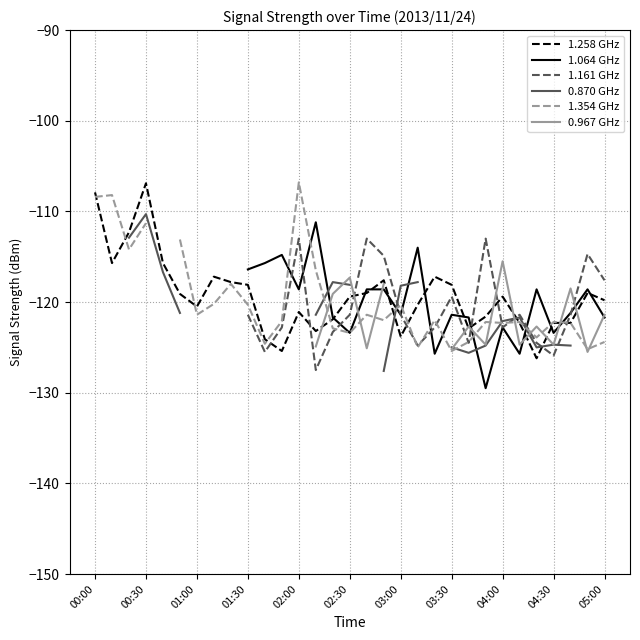

At which category is the sum across all series the highest?

01:30